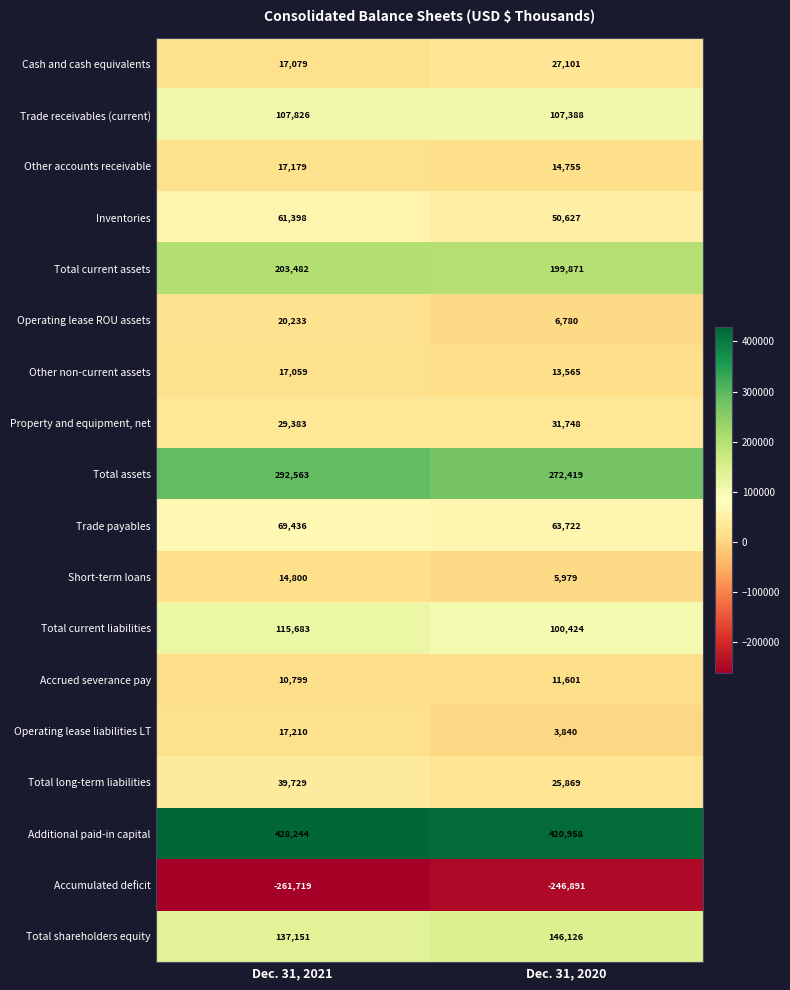

At Dec. 31, 2020, list the series in order from smallest to largest.

Accumulated deficit, Operating lease liabilities LT, Short-term loans, Operating lease ROU assets, Accrued severance pay, Other non-current assets, Other accounts receivable, Total long-term liabilities, Cash and cash equivalents, Property and equipment, net, Inventories, Trade payables, Total current liabilities, Trade receivables (current), Total shareholders equity, Total current assets, Total assets, Additional paid-in capital